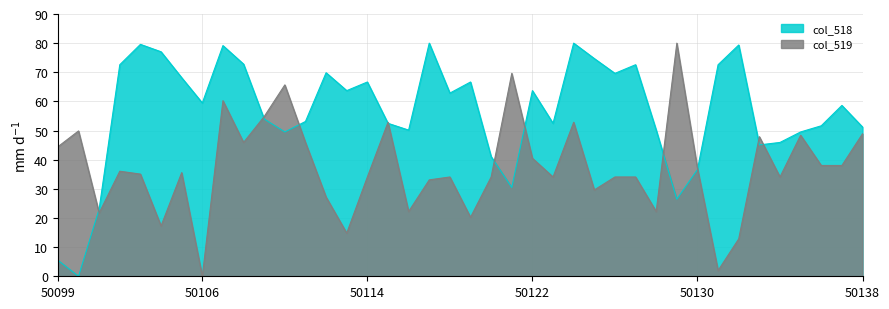

How many intersections are there between col_519 and col_518?

11